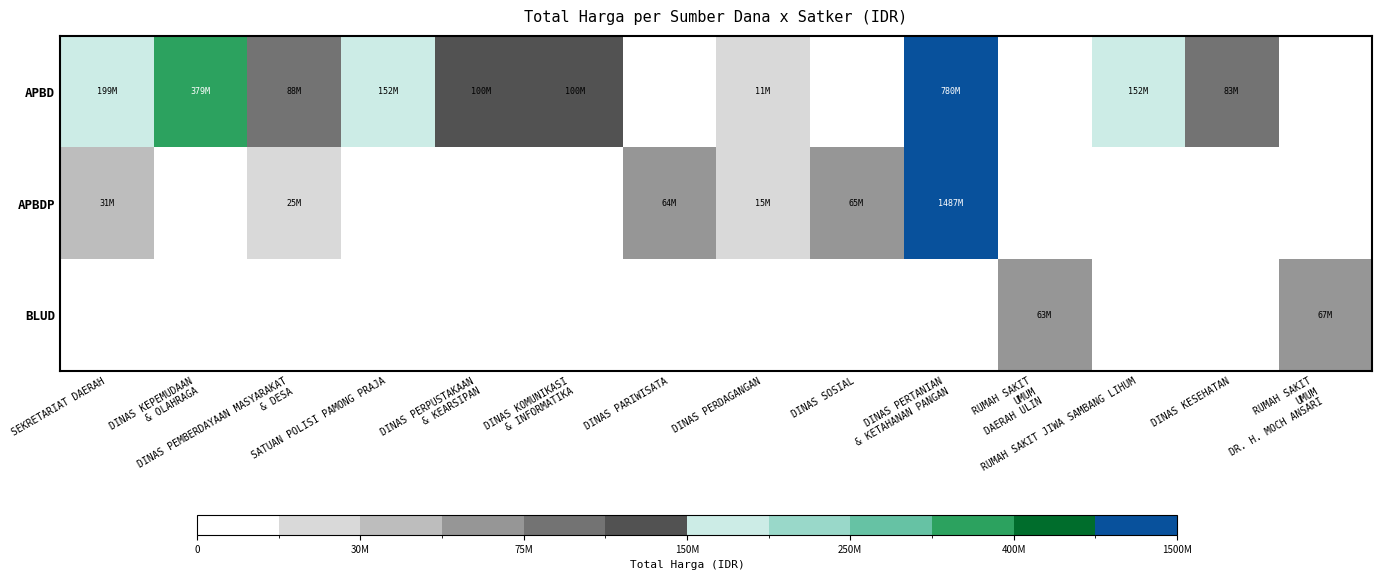

Between DINAS KOMUNIKASI
& INFORMATIKA and SEKRETARIAT DAERAH, which is larger?

SEKRETARIAT DAERAH